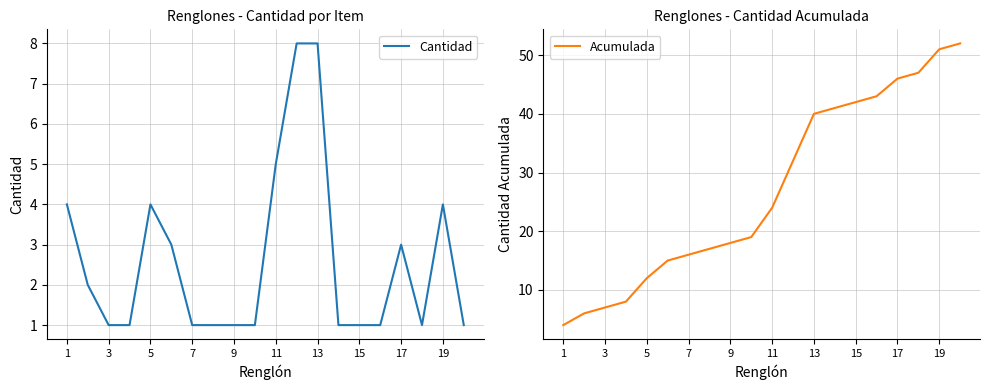

Is the value of Cantidad at 11 greater than the value of Acumulada at 3?

No